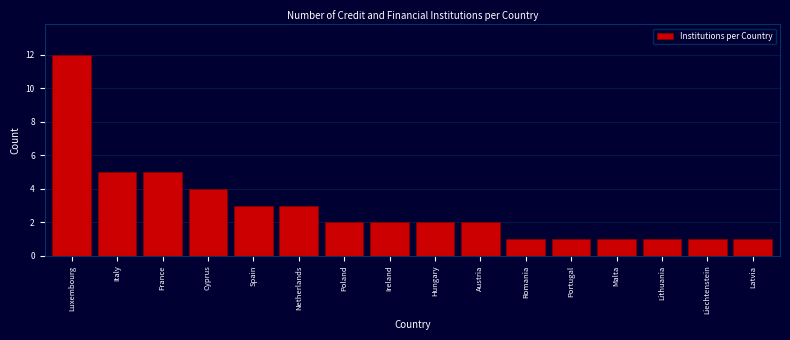

Reading right to left, list all the values displayed in this chart.

Latvia=1	Liechtenstein=1	Lithuania=1	Malta=1	Portugal=1	Romania=1	Austria=2	Hungary=2	Ireland=2	Poland=2	Netherlands=3	Spain=3	Cyprus=4	France=5	Italy=5	Luxembourg=12